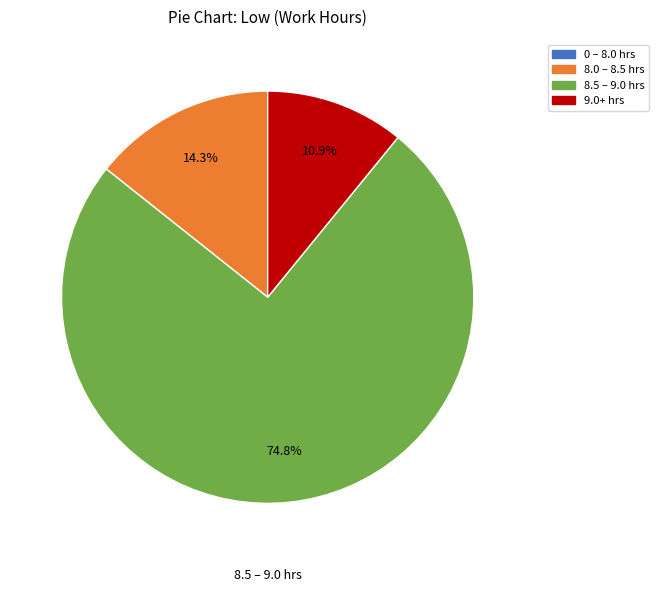

Is there any slice that represents more than half of the pie?

Yes